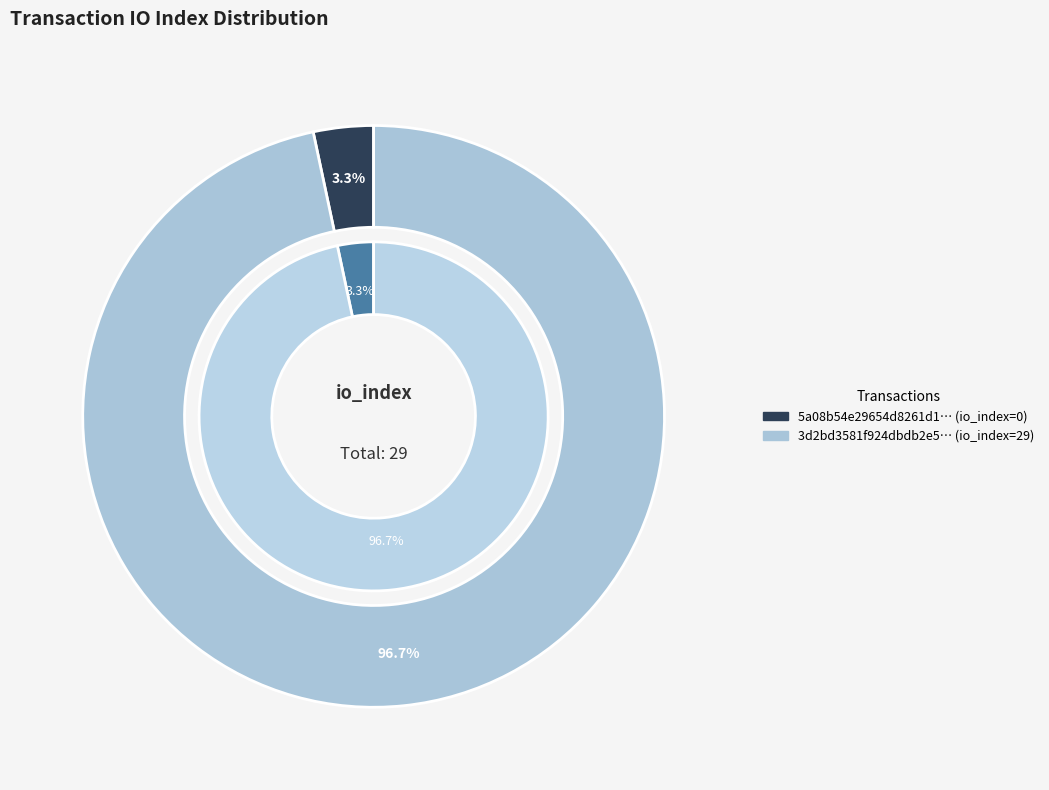

Rank the categories by value from lowest to highest.

tx_index_0, tx_index_29